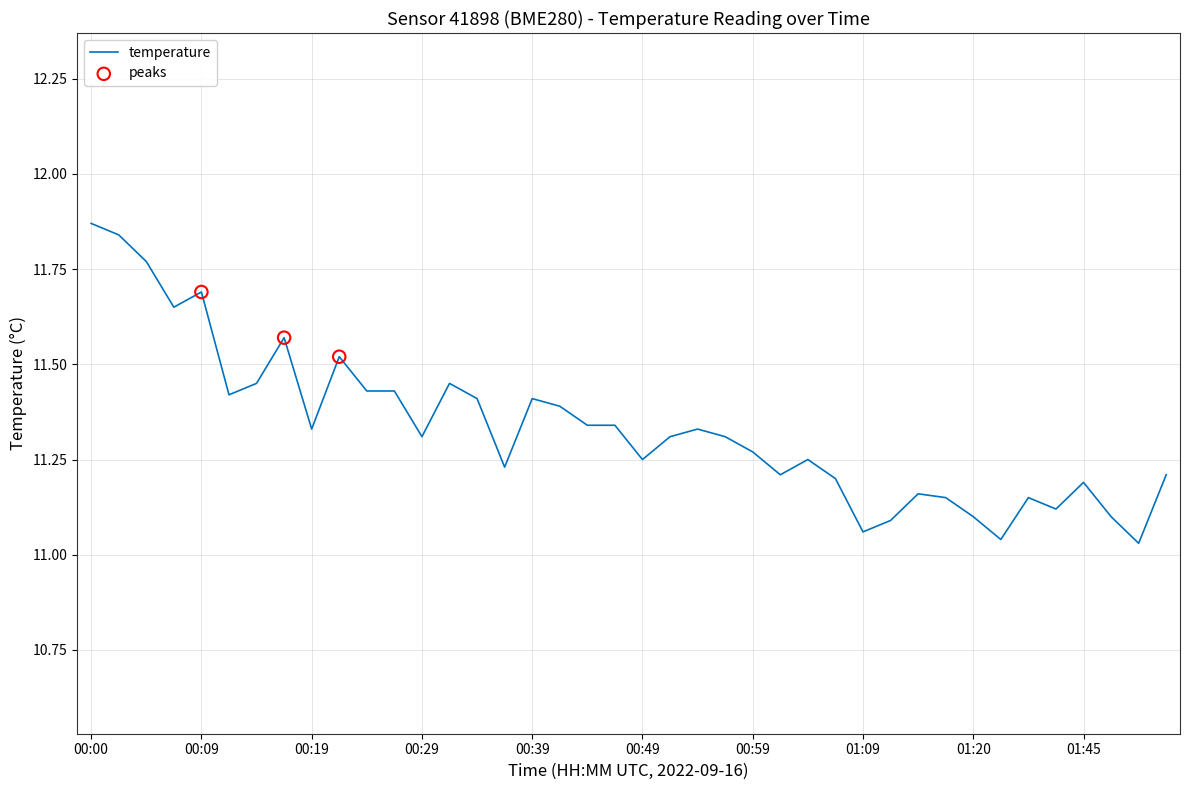

What is the difference between the maximum and minimum values?

0.8